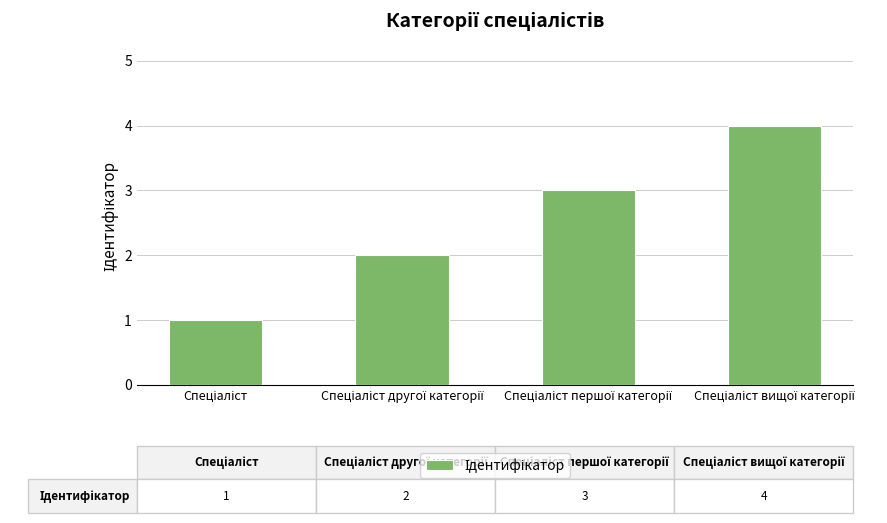

What is the greatest value displayed?

4